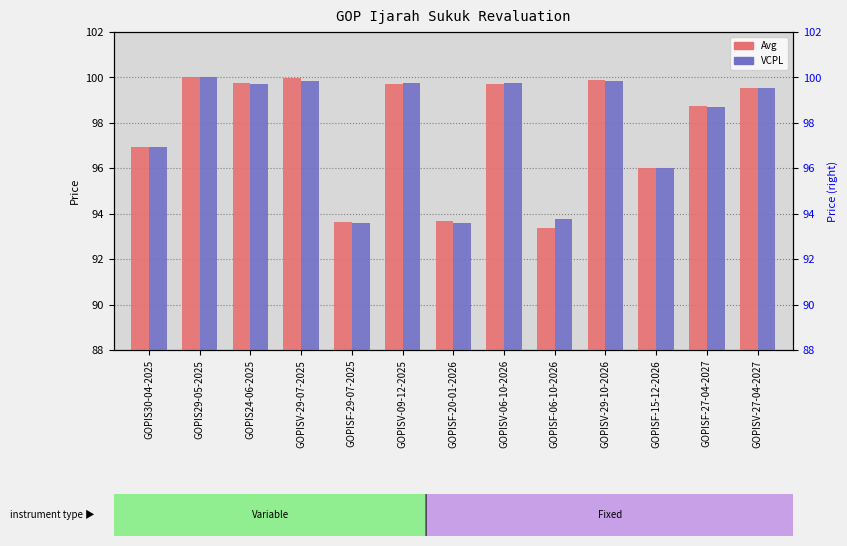

Which category has the highest value in the VCPL series?

GOPIS29-05-2025